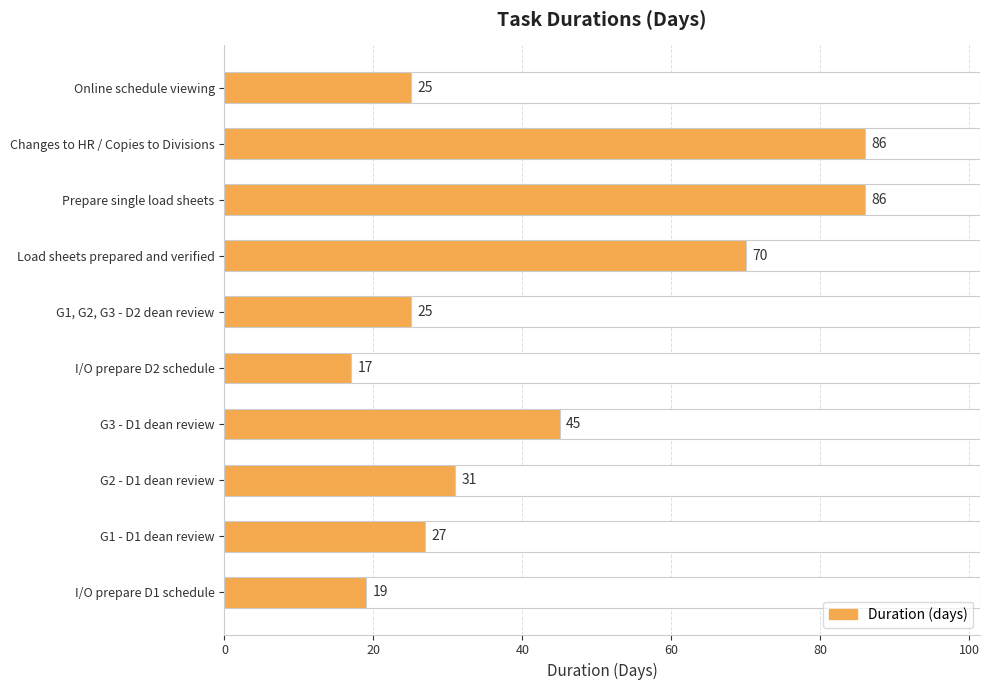

How many bars are there in total?

10